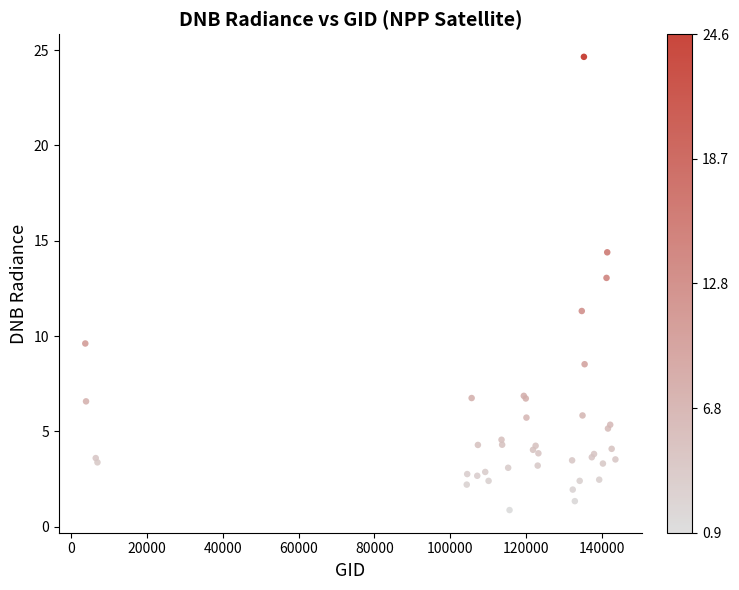

What Y value in the scatter plot is closest to 12?

11.3